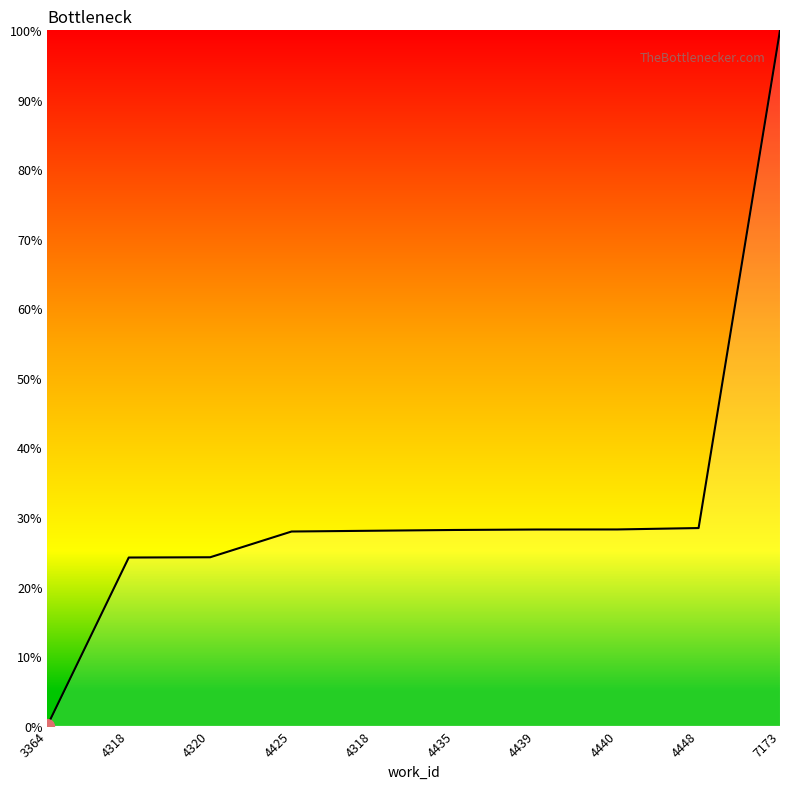

How many lines are shown in the chart?

1